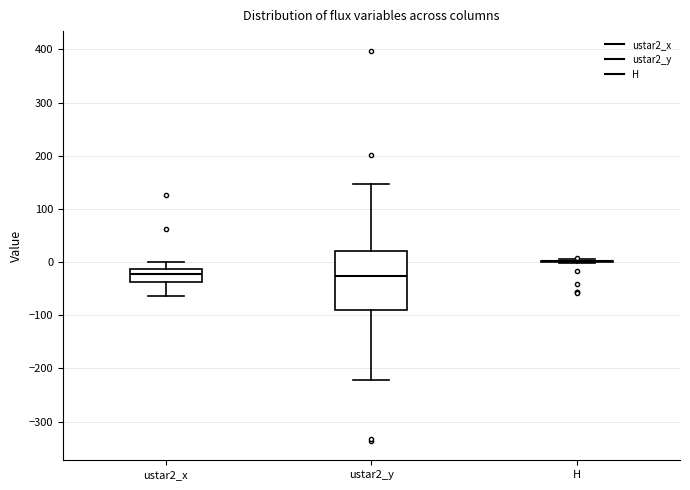

Comparing the boxes themselves (not the whiskers), which one is the tallest?

ustar2_y